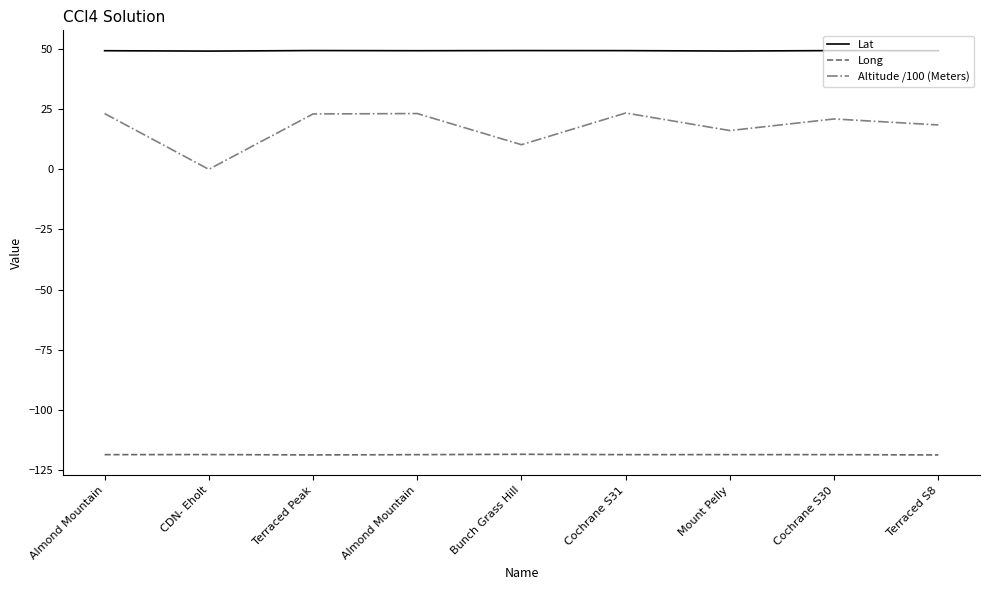

Which series has the widest spread of values?

Altitude /100 (Meters)